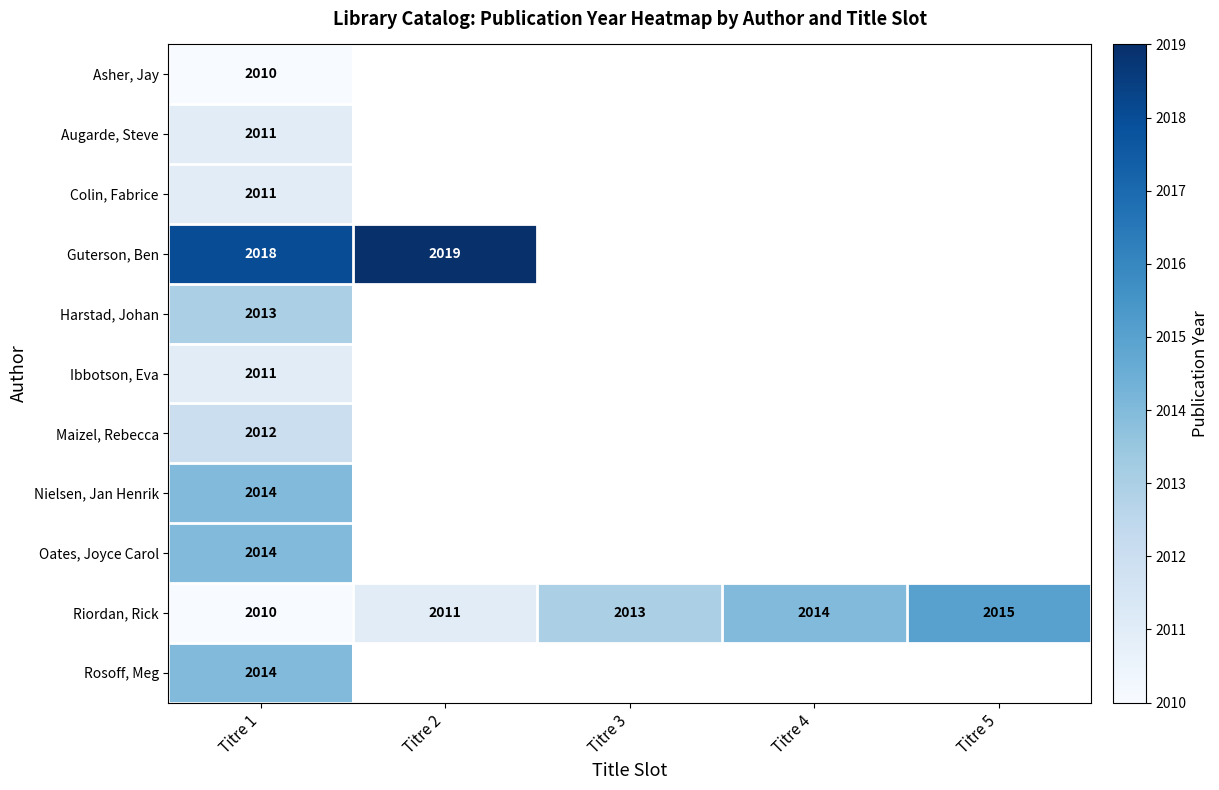

The value of Riordan, Rick at Titre 3 is 1237. True or false?

False